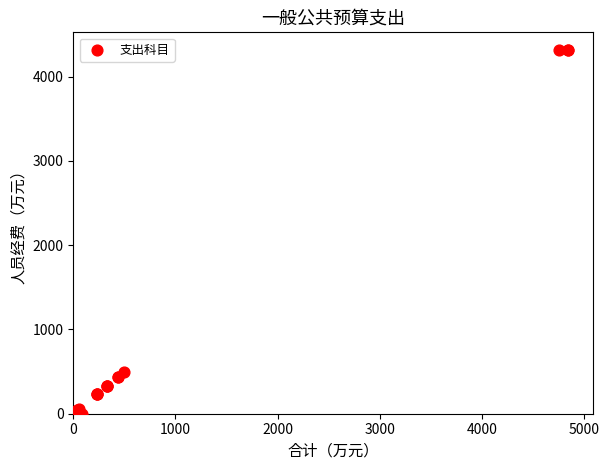

What Y value in the scatter plot is closest to 2154?

494.4